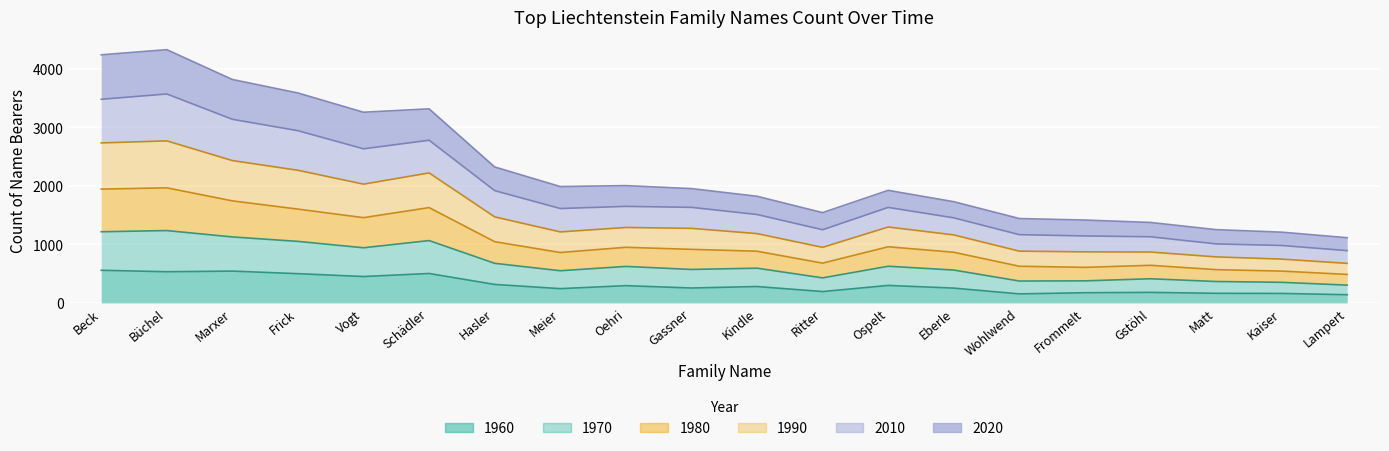

True or false: 1970 has a value of 1084 at Frommelt.

False